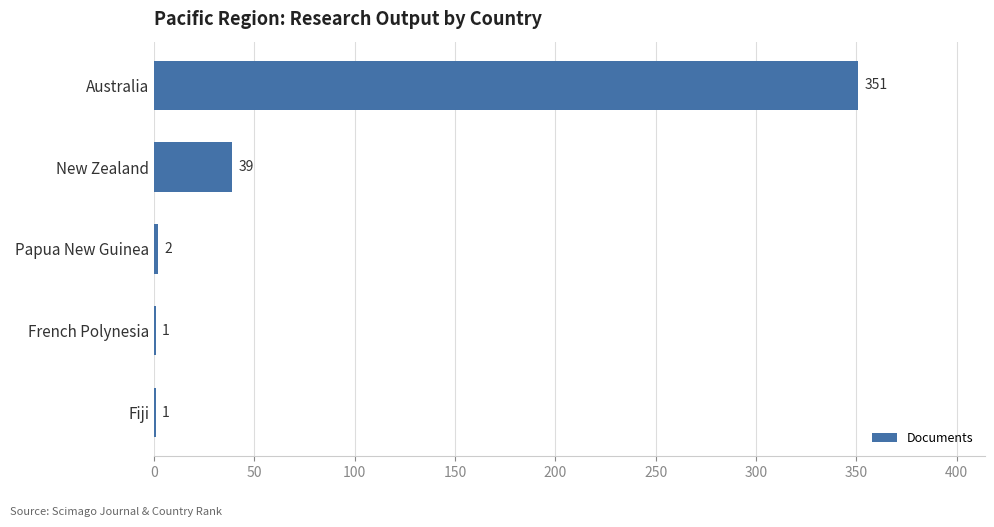

Are the bars grouped side by side (vs. stacked)?

No